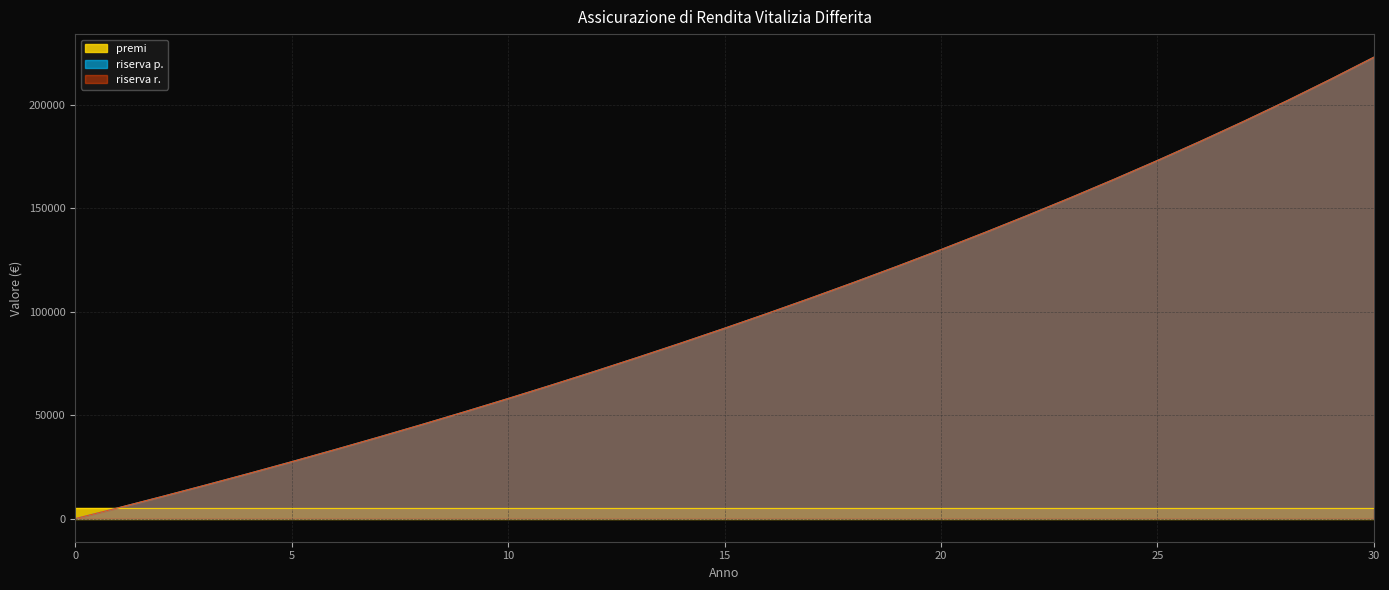

How many data points does each series have?

31